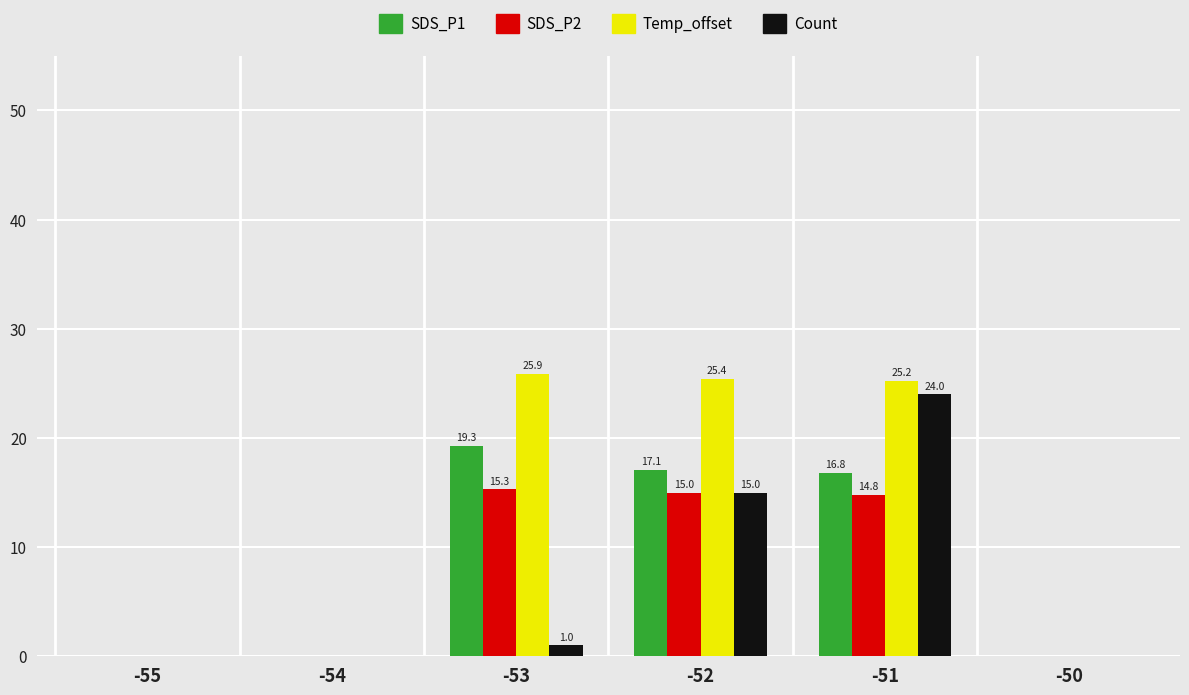

Reading right to left, what are all the values shown in this chart?

SDS_P1: 0.0	16.8	17.1	19.3	0.0	0.0
SDS_P2: 0.0	14.8	15.0	15.3	0.0	0.0
Temp_offset: 0.0	25.2	25.4	25.9	0.0	0.0
Count: 0.0	24.0	15.0	1.0	0.0	0.0